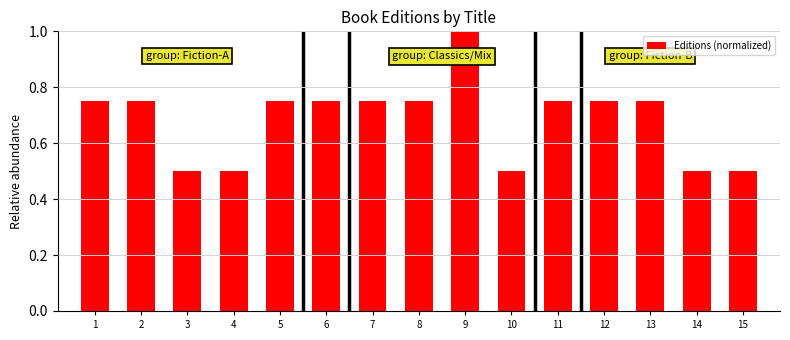

What is the minimum value shown in the chart?

0.5